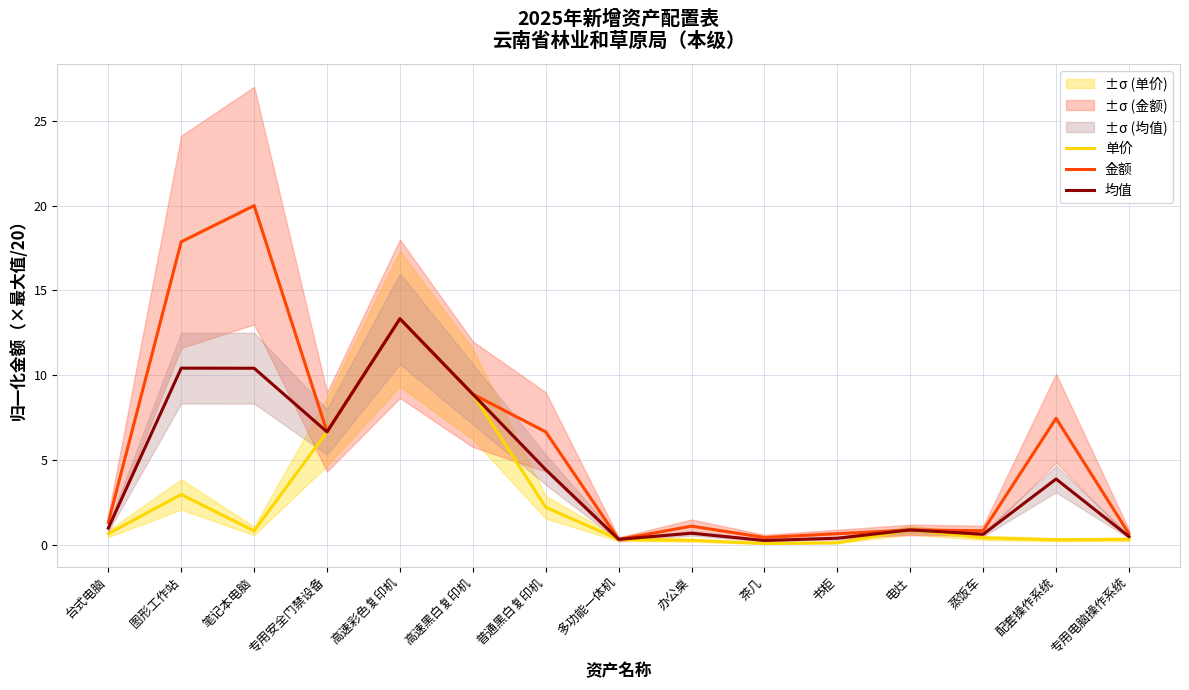

True or false: 均值 and 单价 intersect in this chart.

False